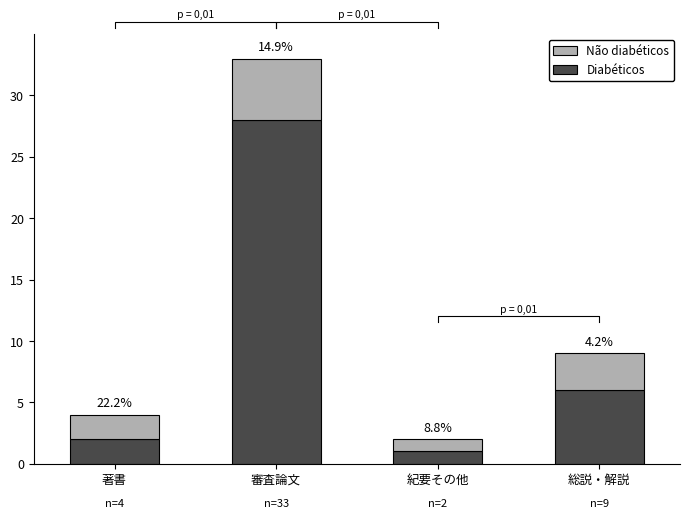

Reading right to left, transcribe all the data shown in this chart.

Diabéticos: 総説・解説=6	紀要その他=1	審査論文=28	著書=2
Não diabéticos: 総説・解説=3	紀要その他=1	審査論文=5	著書=2